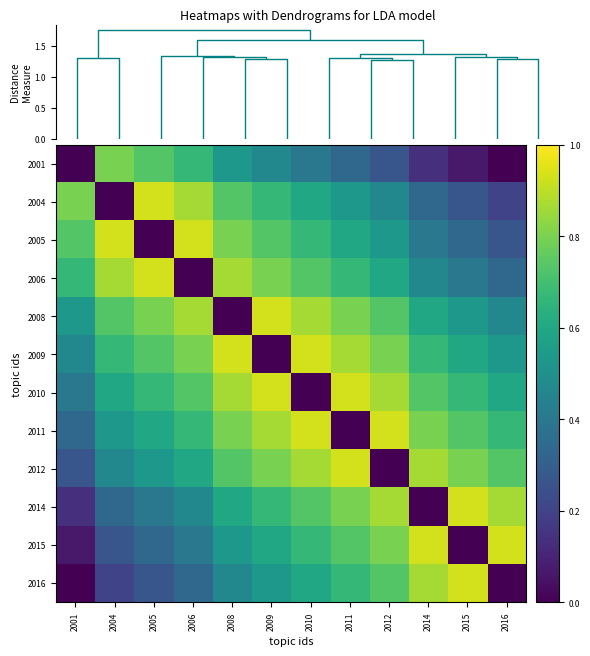

At which category is the sum across all series the highest?

2009